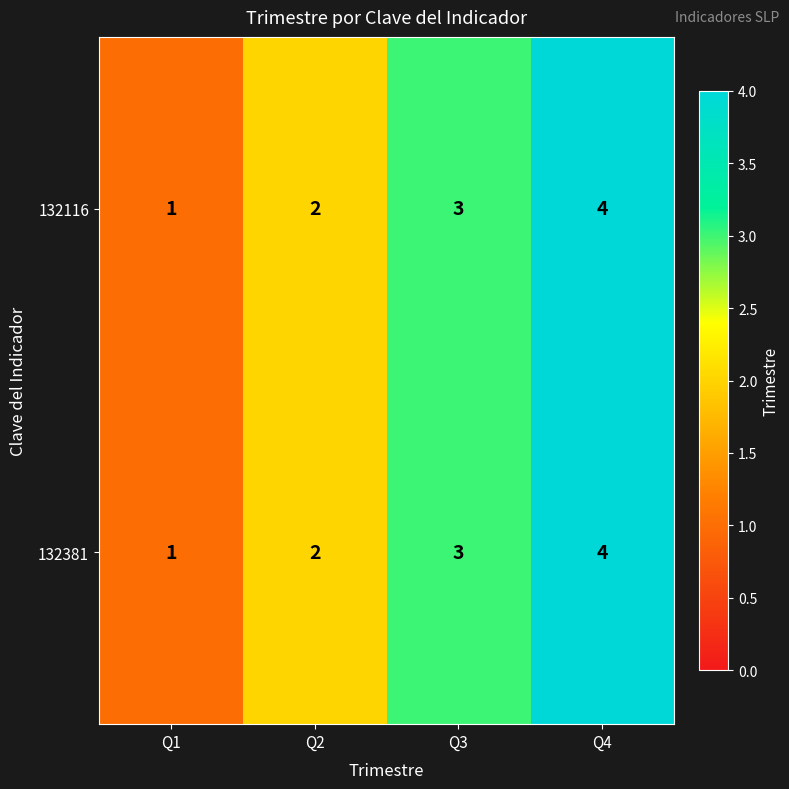

The value of 132381 at Q4 is 7. True or false?

False